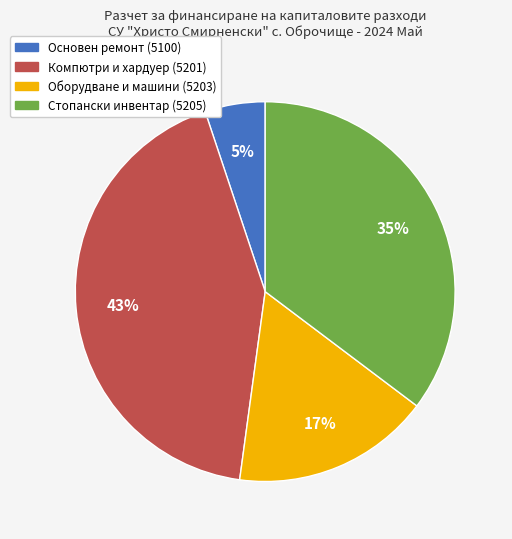

To the nearest percent, what is the difference between the largest and smallest slice percentages?

38%